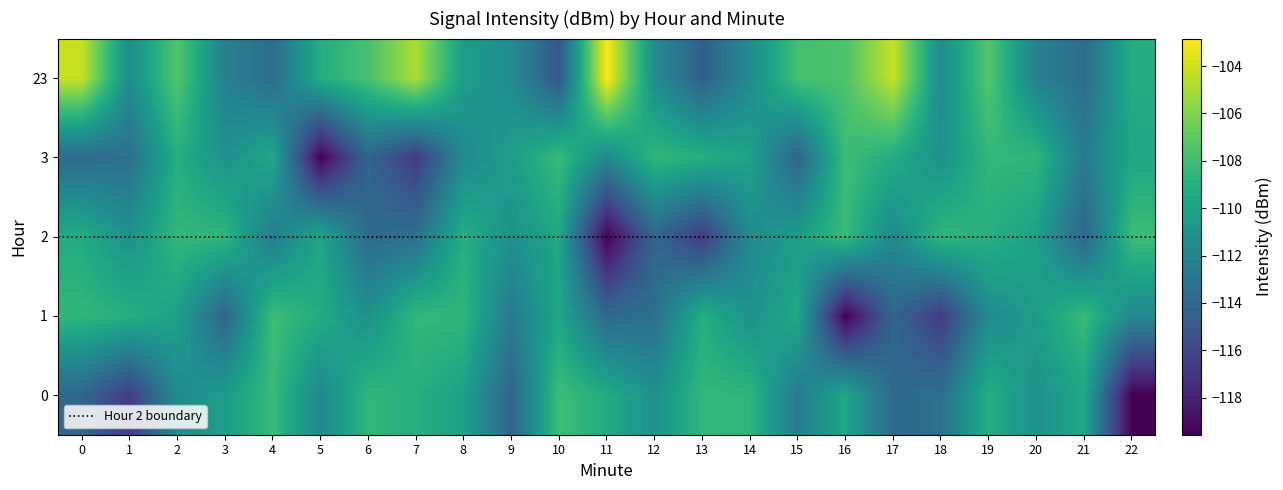

Reading left to right, transcribe all the data shown in this chart.

0: -114.0	-116.6	-111.5	-110.3	-108.2	-111.7	-108.5	-109.1	-110.0	-114.1	-108.1	-109.3	-111.1	-108.5	-108.6	-112.6	-109.6	-113.8	-113.4	-109.1	-111.1	-109.6	-119.6
1: -108.5	-109.1	-110.0	-114.1	-108.1	-109.3	-111.1	-108.5	-108.6	-112.6	-109.6	-113.8	-113.4	-109.1	-111.1	-109.6	-119.6	-114.0	-116.6	-111.5	-110.3	-108.2	-111.7
2: -109.3	-111.1	-108.5	-108.6	-112.6	-109.6	-113.8	-113.4	-109.1	-111.1	-109.6	-119.6	-114.0	-116.6	-111.5	-110.3	-108.2	-111.7	-108.5	-109.1	-110.0	-114.1	-108.1
3: -113.8	-113.4	-109.1	-111.1	-109.6	-119.6	-114.0	-116.6	-111.5	-110.3	-108.2	-111.7	-108.5	-109.1	-110.0	-114.1	-108.1	-109.3	-111.1	-108.5	-108.6	-112.6	-109.6
23: -104.2	-111.4	-107.3	-112.2	-113.7	-109.2	-107.7	-104.9	-110.3	-111.4	-115.0	-102.8	-111.4	-114.5	-111.5	-107.8	-107.6	-104.2	-111.4	-107.3	-112.2	-113.7	-109.2